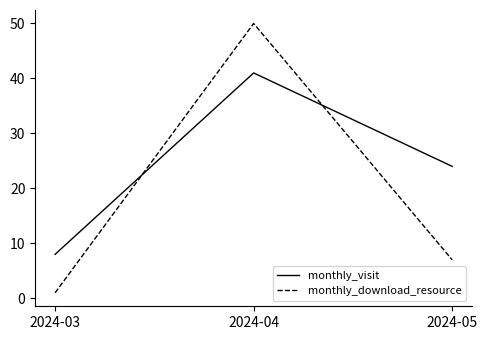

What is the average value of the monthly_visit series?

24